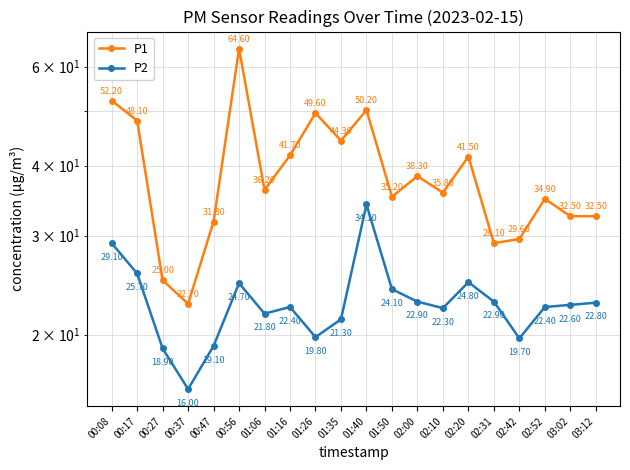

Which series changed the most between 00:08 and 02:31?

P1